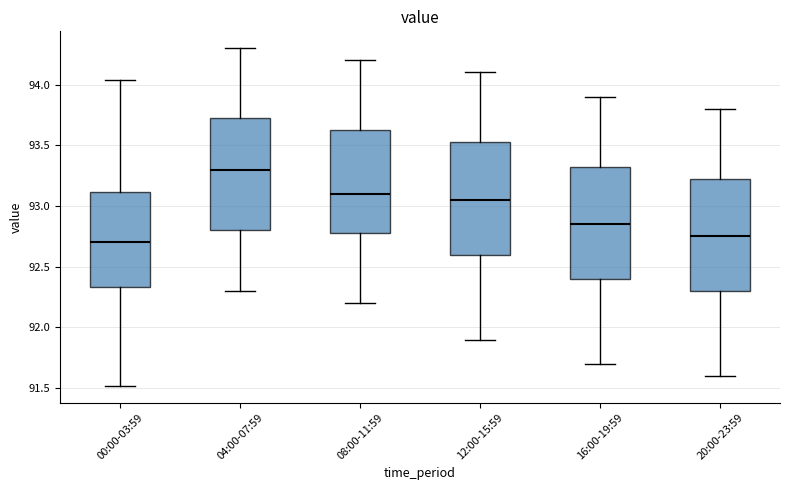

Where is the upper edge of the box for 00:00-03:59 on the y-axis? The values are not printed on the chart, so give them approximately, as read against the axis.

93.10